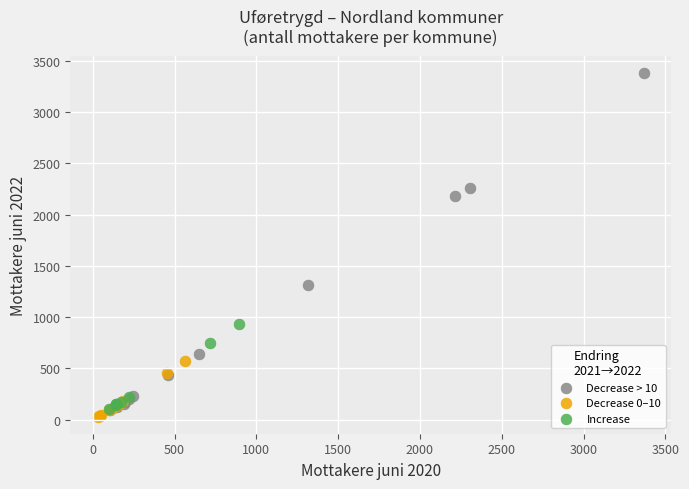

What are all the series names shown in the legend?

Decrease > 10, Decrease 0–10, Increase